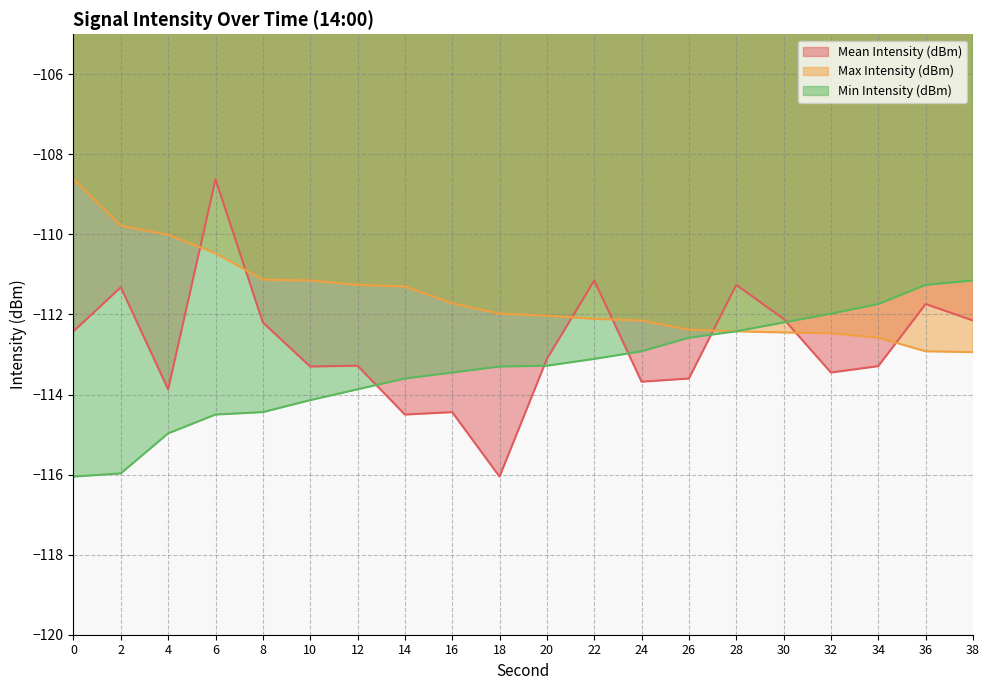

Is it true that Mean Intensity (dBm) equals -49.5 at 16?

False